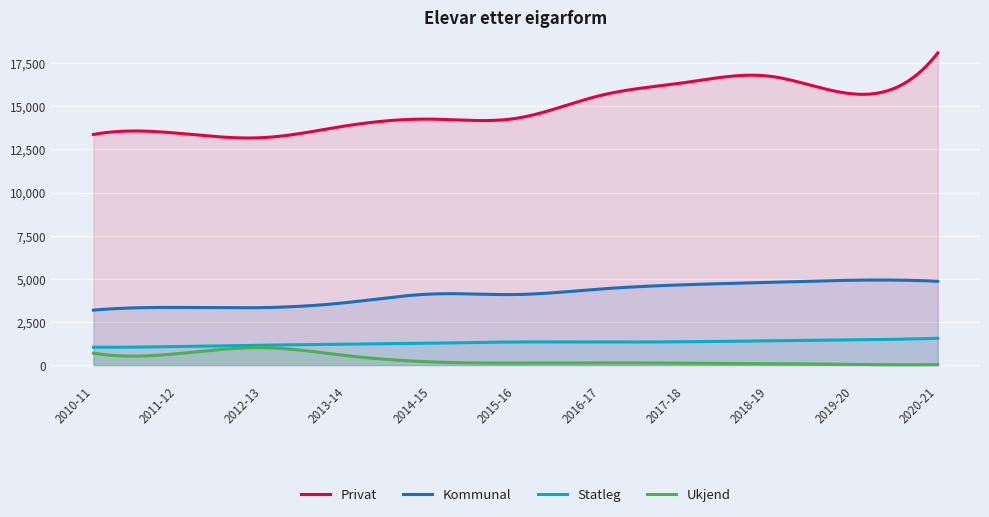

Is the value of Privat at 2016-17 greater than the value of Ukjend at 2013-14?

Yes